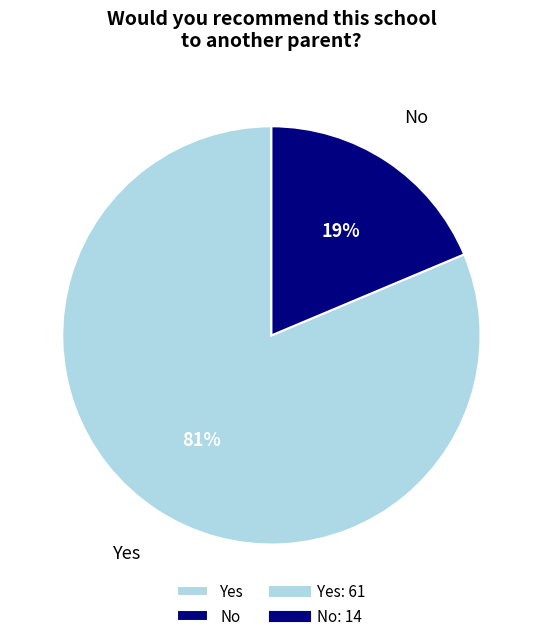

To the nearest percent, what portion does No represent?

19%